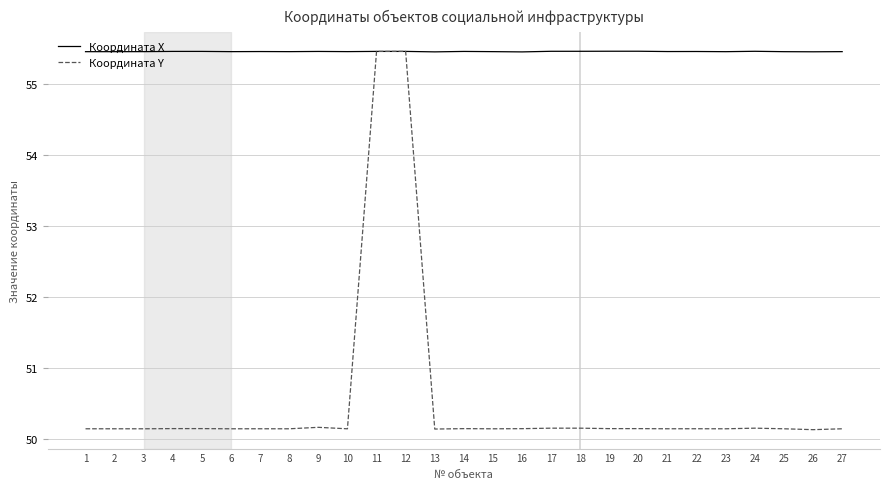

Rank the series by their average value, from highest to lowest.

Координата X, Координата Y